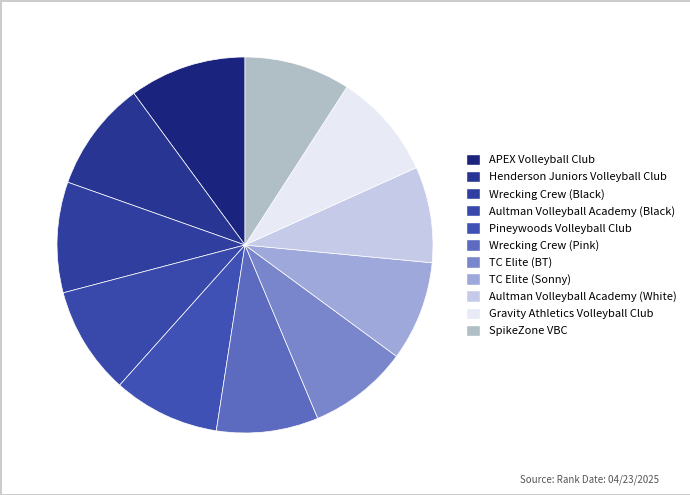

Between Aultman Volleyball Academy (White) and Aultman Volleyball Academy (Black), which is larger?

Aultman Volleyball Academy (Black)